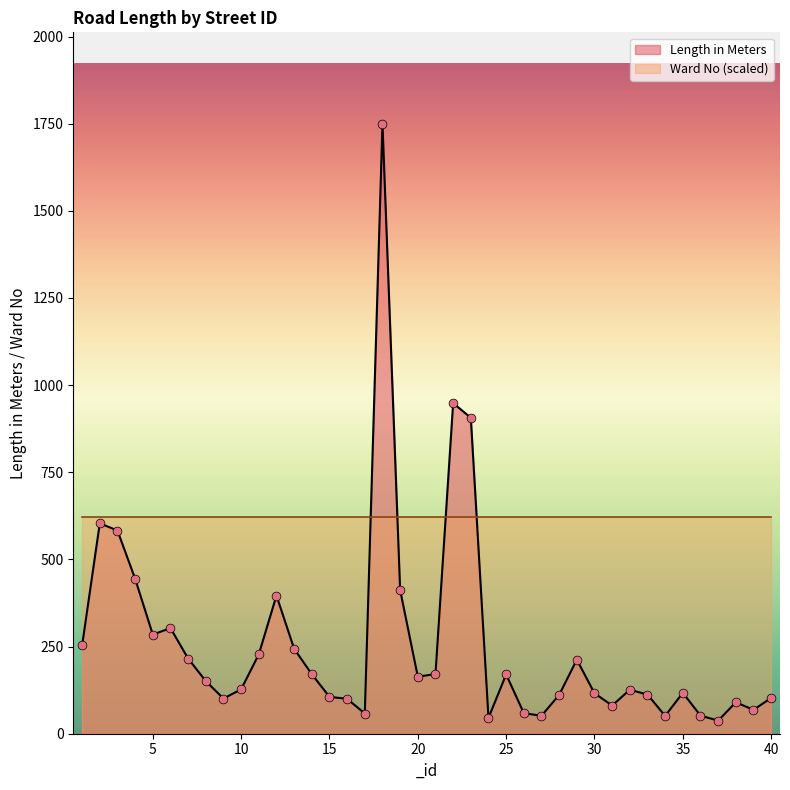

What is the ratio of the value at 37 to the value at 39?

0.5